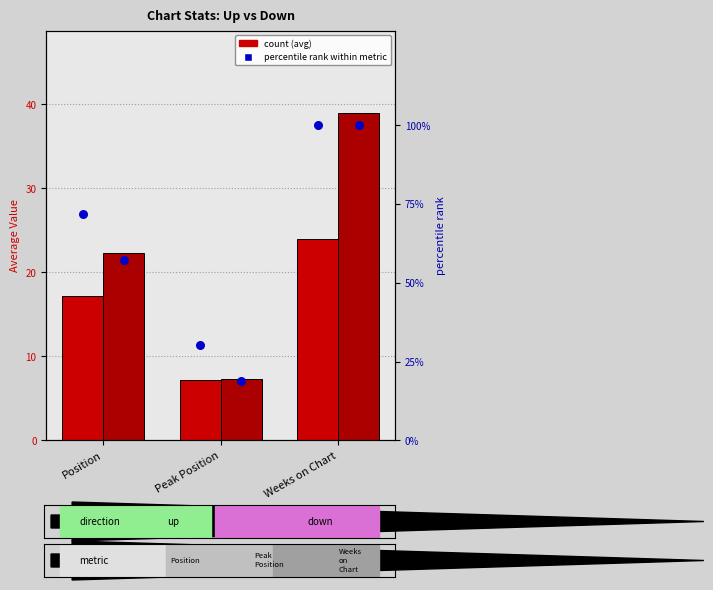

At how many categories does at least one series exceed 71?

2